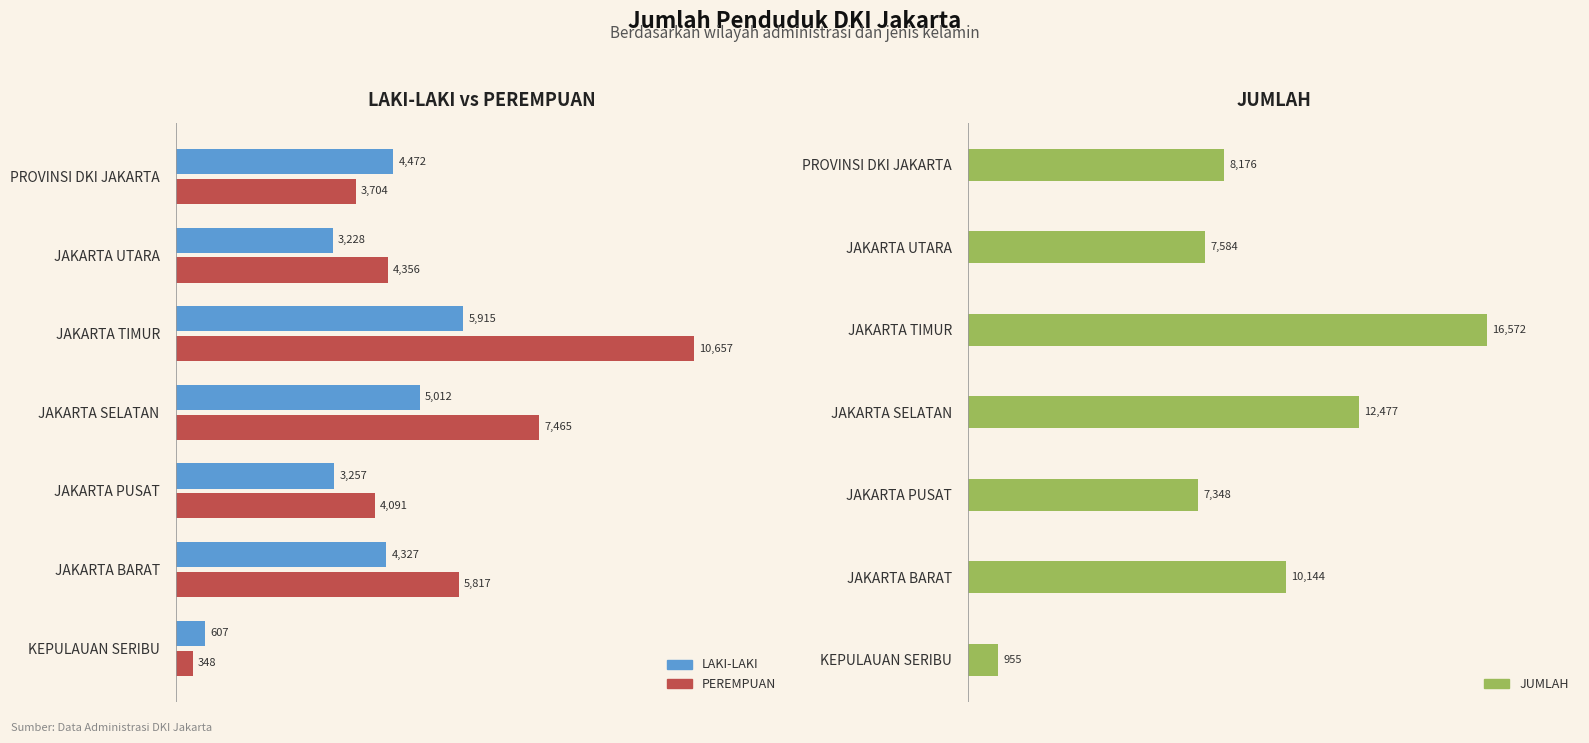

What is the total value across all series at JAKARTA SELATAN?

24954